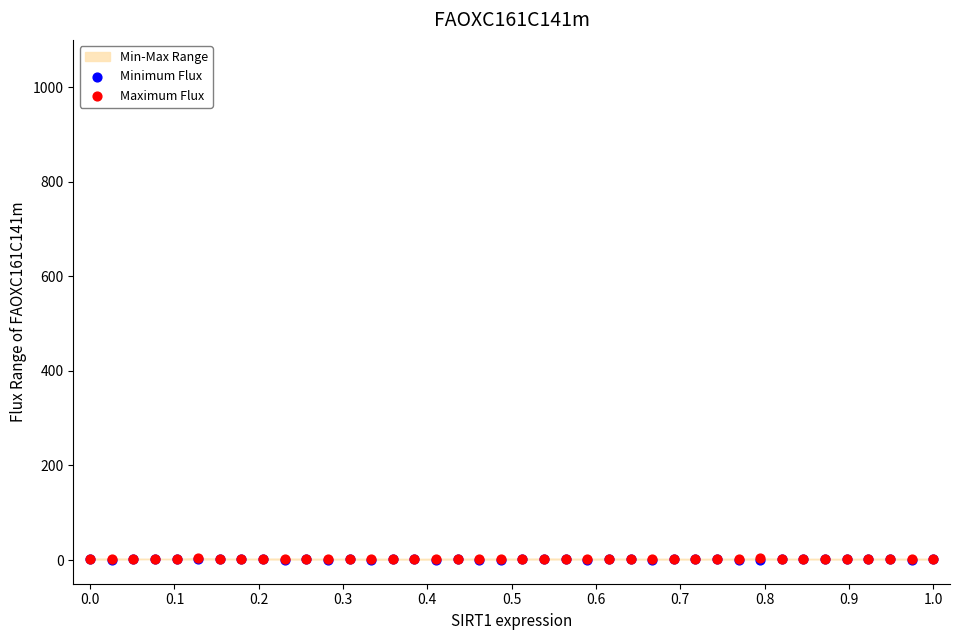

Which series reaches the maximum Y coordinate?

Maximum Flux